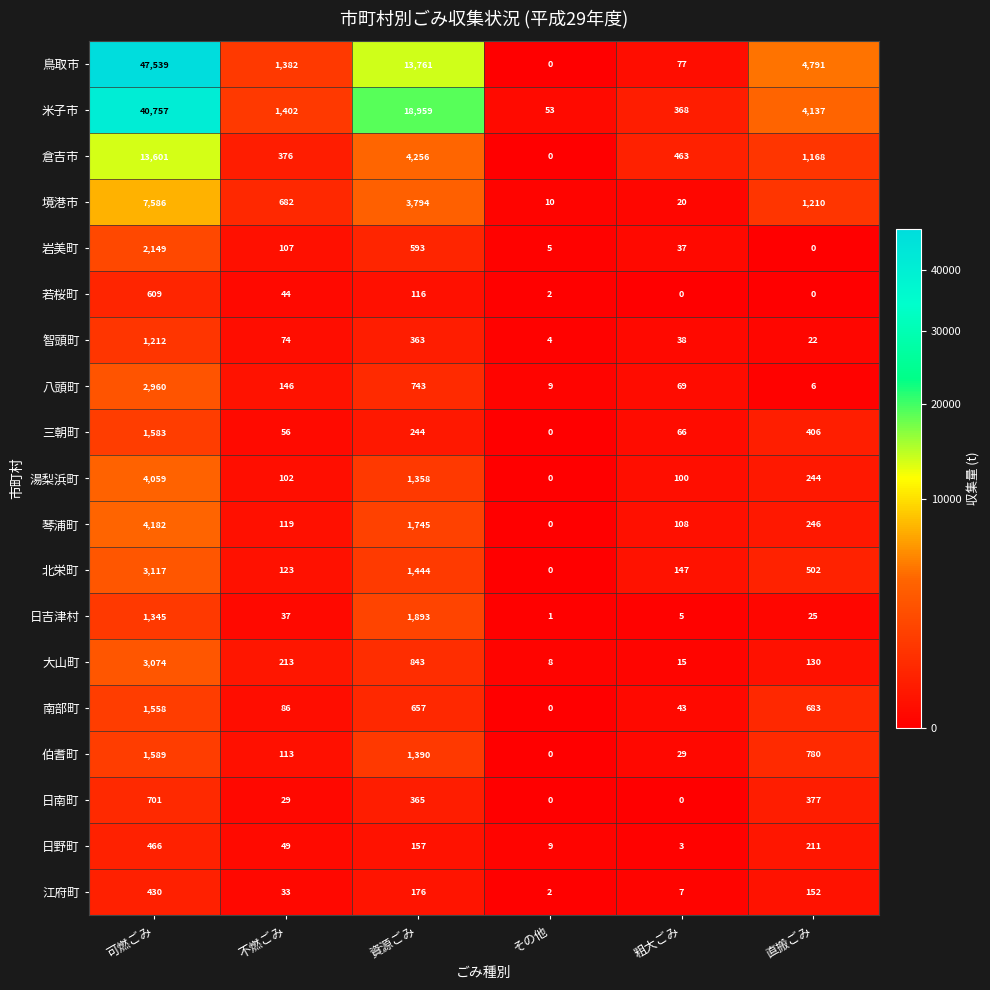

What is the total value across all series at 直搬ごみ?

15090